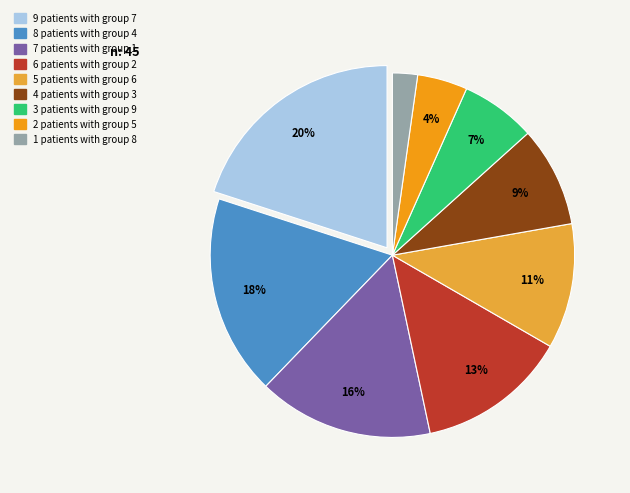

Is there a majority slice in this chart?

No